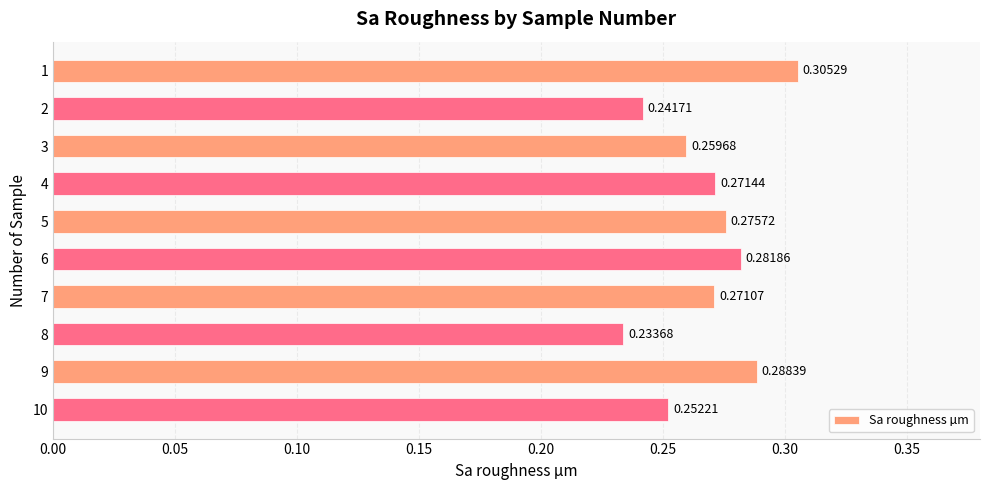

Which has a higher value, 4 or 3?

4